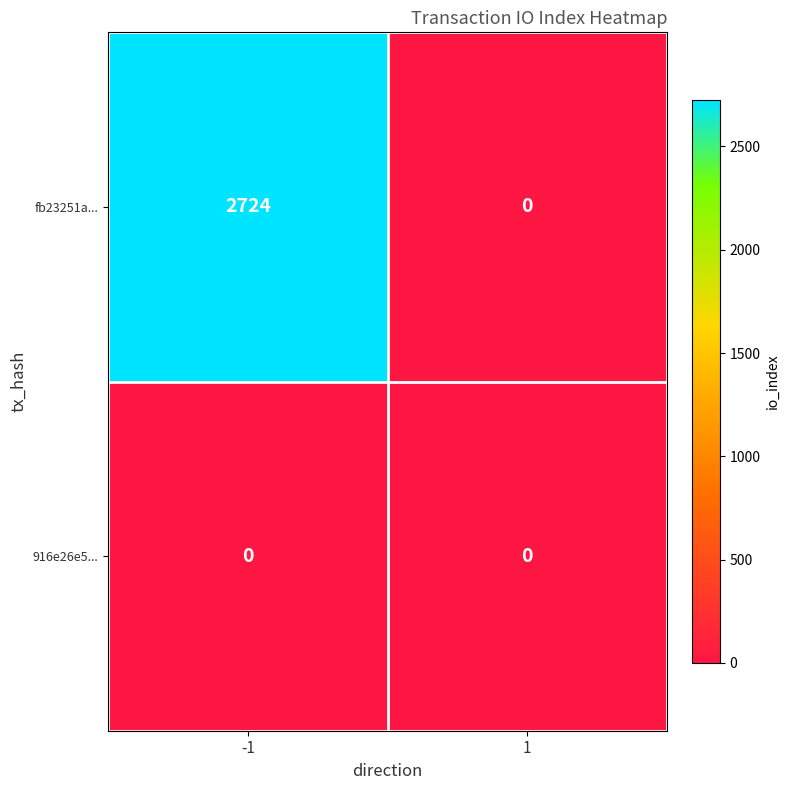

Reading right to left, extract all data points from this chart.

fb23251a...: 0	2724
916e26e5...: 0	0